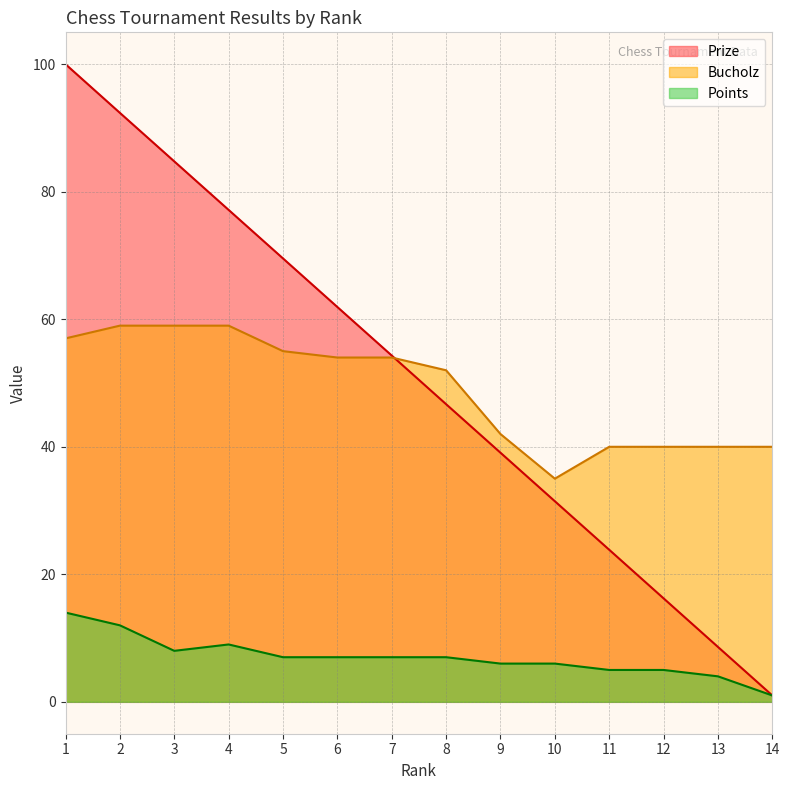

Reading left to right, extract all data points from this chart.

Prize: 1=100.0	2=92.4	3=84.8	4=77.2	5=69.5	6=61.9	7=54.3	8=46.7	9=39.1	10=31.5	11=23.9	12=16.2	13=8.6	14=1.0
Points: 1=14.0	2=12.0	3=8.0	4=9.0	5=7.0	6=7.0	7=7.0	8=7.0	9=6.0	10=6.0	11=5.0	12=5.0	13=4.0	14=1.0
Bucholz: 1=57.0	2=59.0	3=59.0	4=59.0	5=55.0	6=54.0	7=54.0	8=52.0	9=42.0	10=35.0	11=40.0	12=40.0	13=40.0	14=40.0